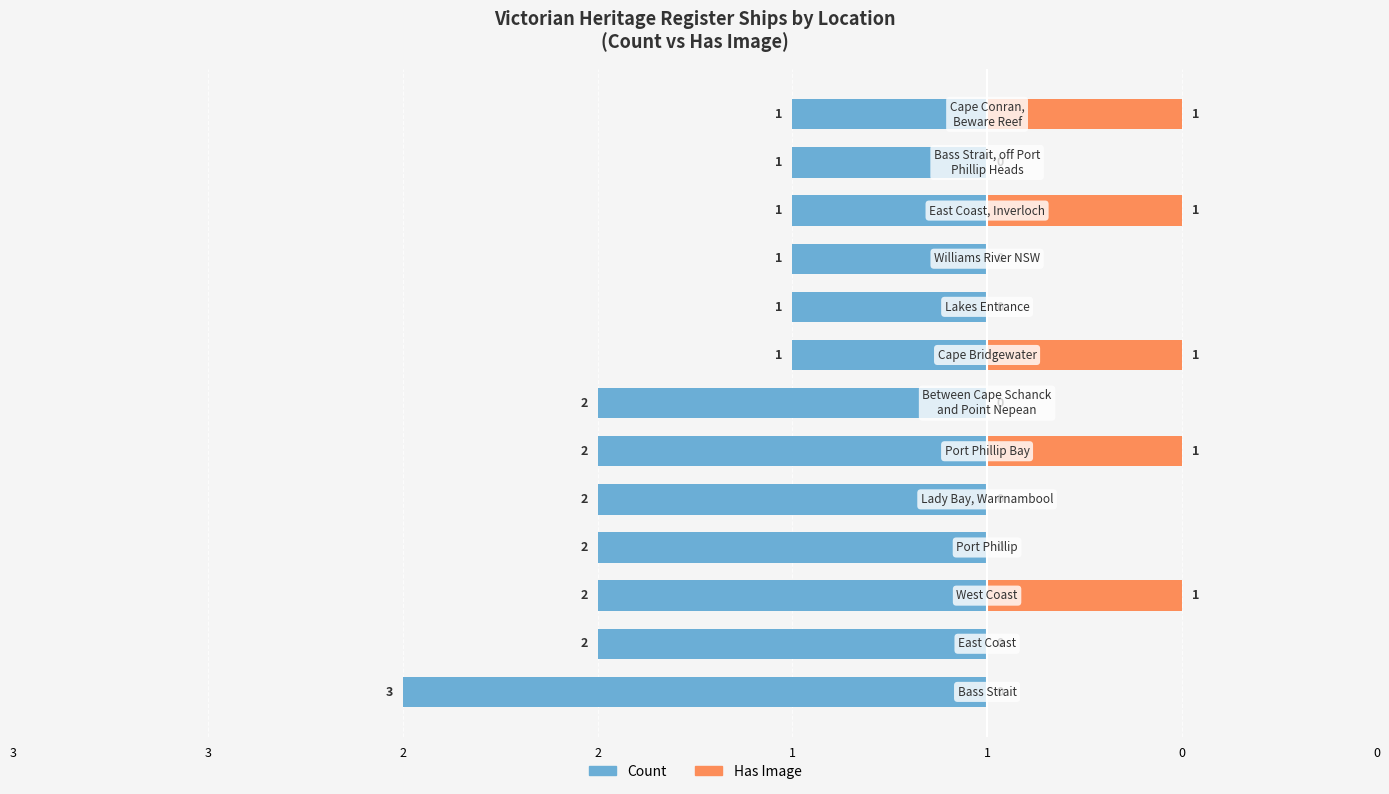

How many bars are there in total?

26